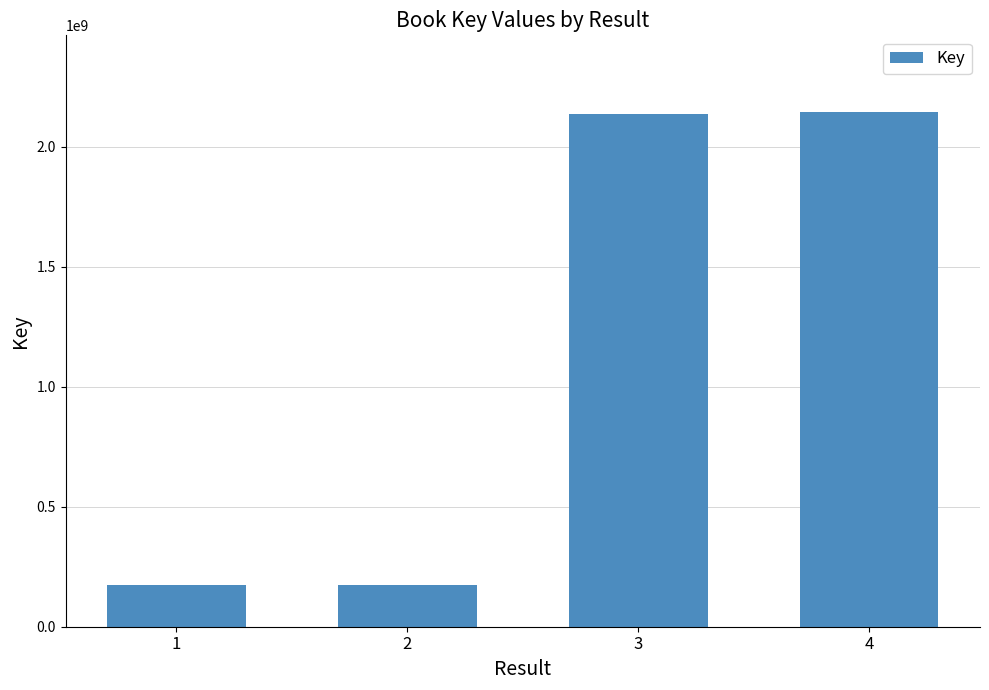

What is the minimum value shown in the chart?

174353287